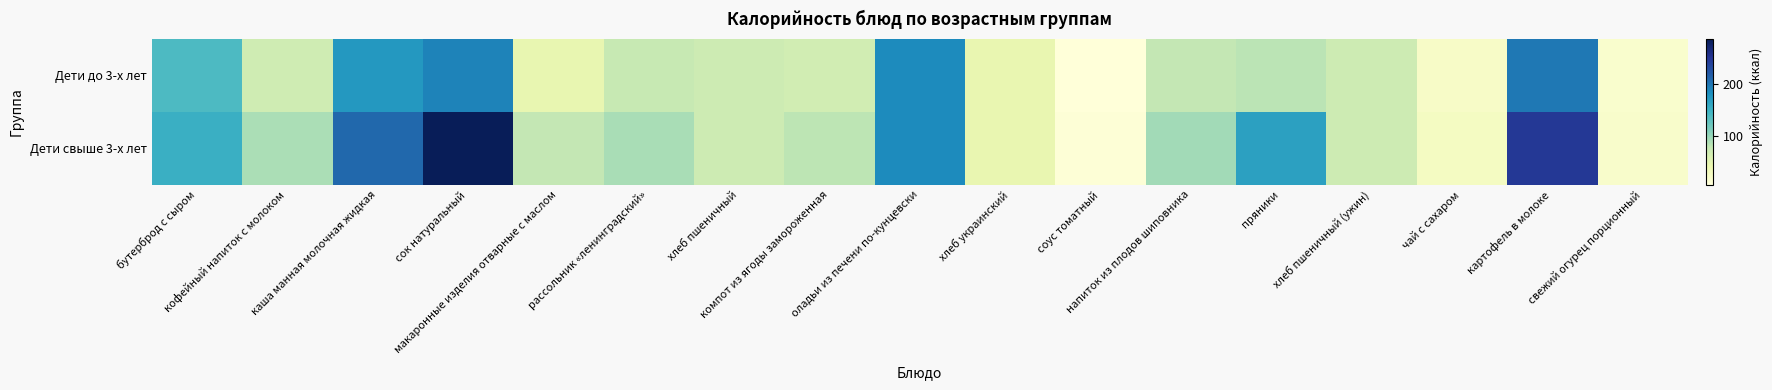

At макаронные изделия отварные с маслом, list the series in order from largest to smallest.

Дети свыше 3-х лет, Дети до 3-х лет